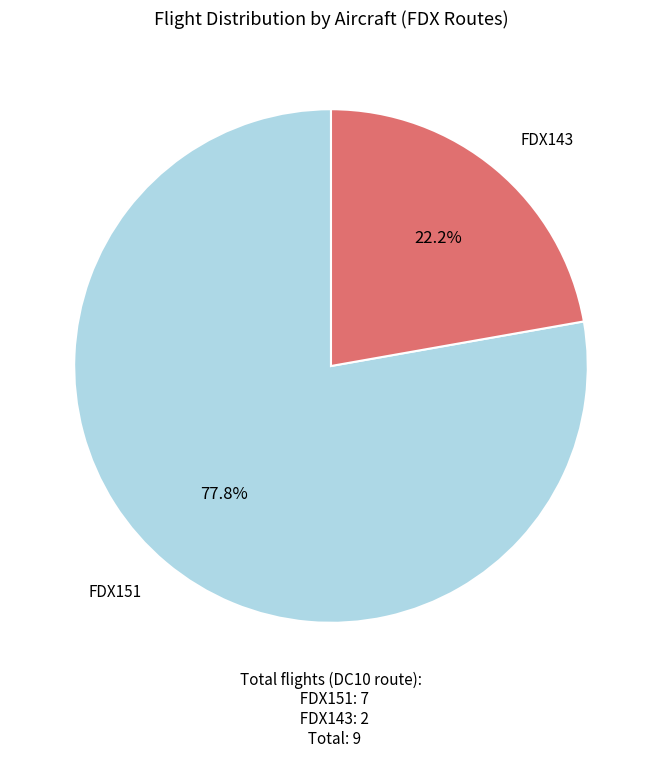

Is there a majority slice in this chart?

Yes